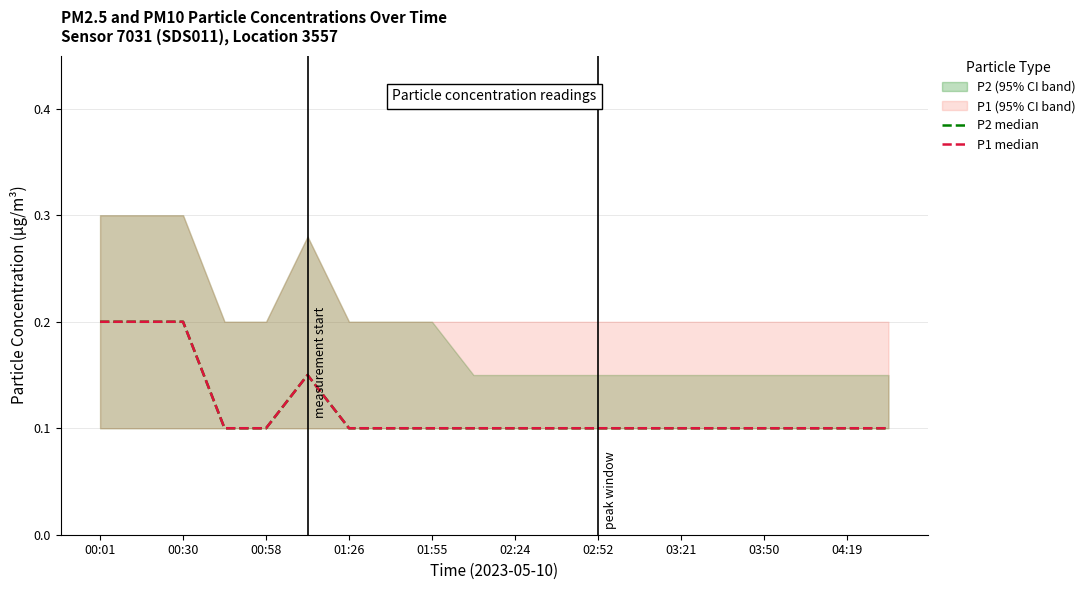

What is the sum of all P2 median values?

2.4